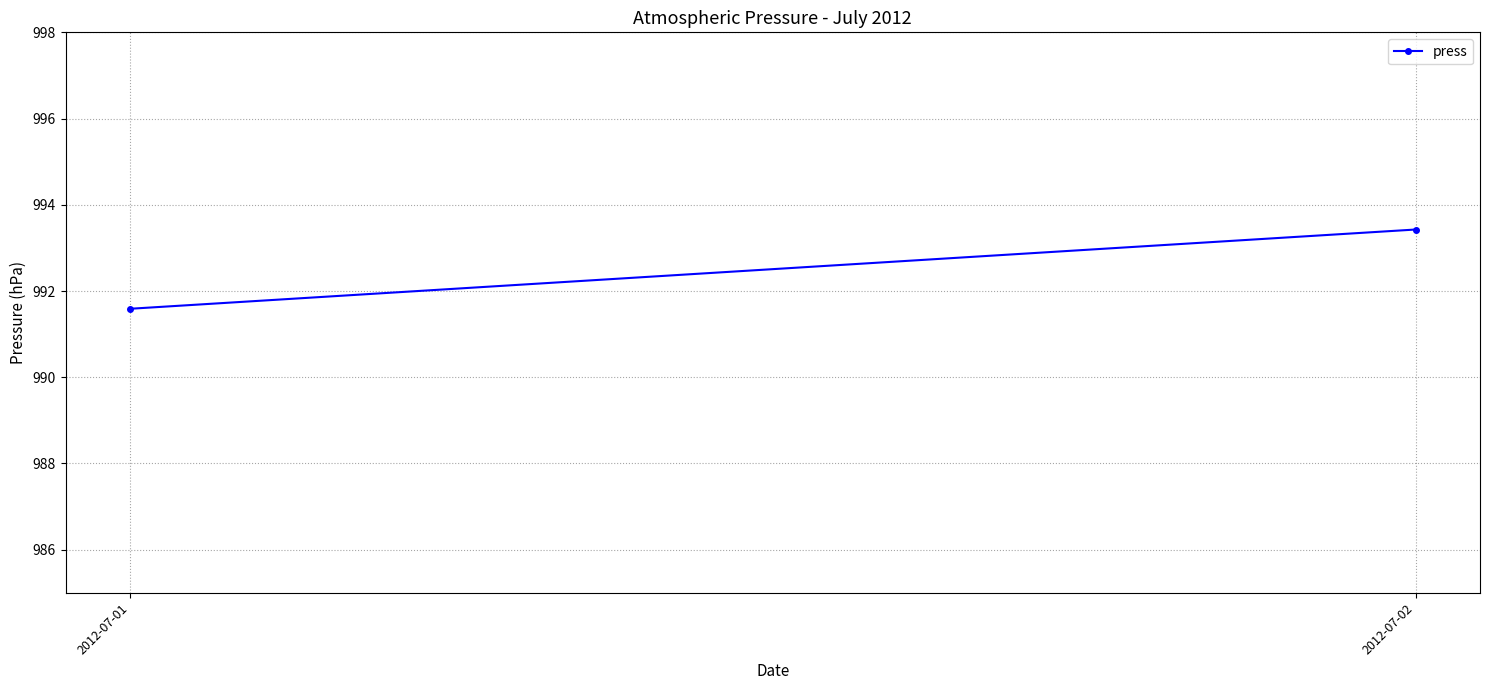

What is the change in value from 2012-07-01 to 2012-07-02?

+1.8